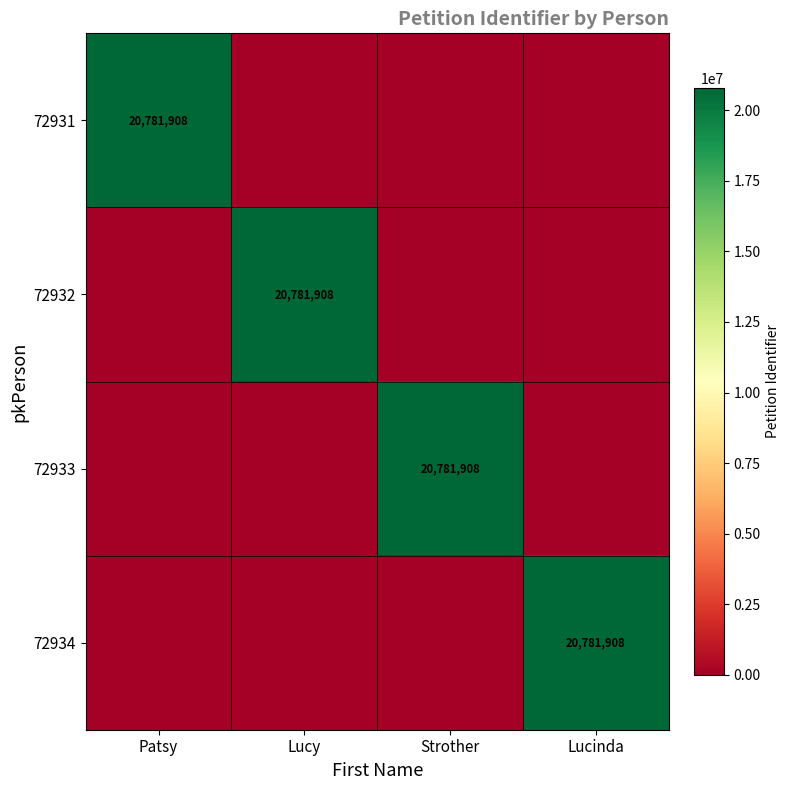

True or false: 72934 has a value of 20781908 at Lucinda.

True